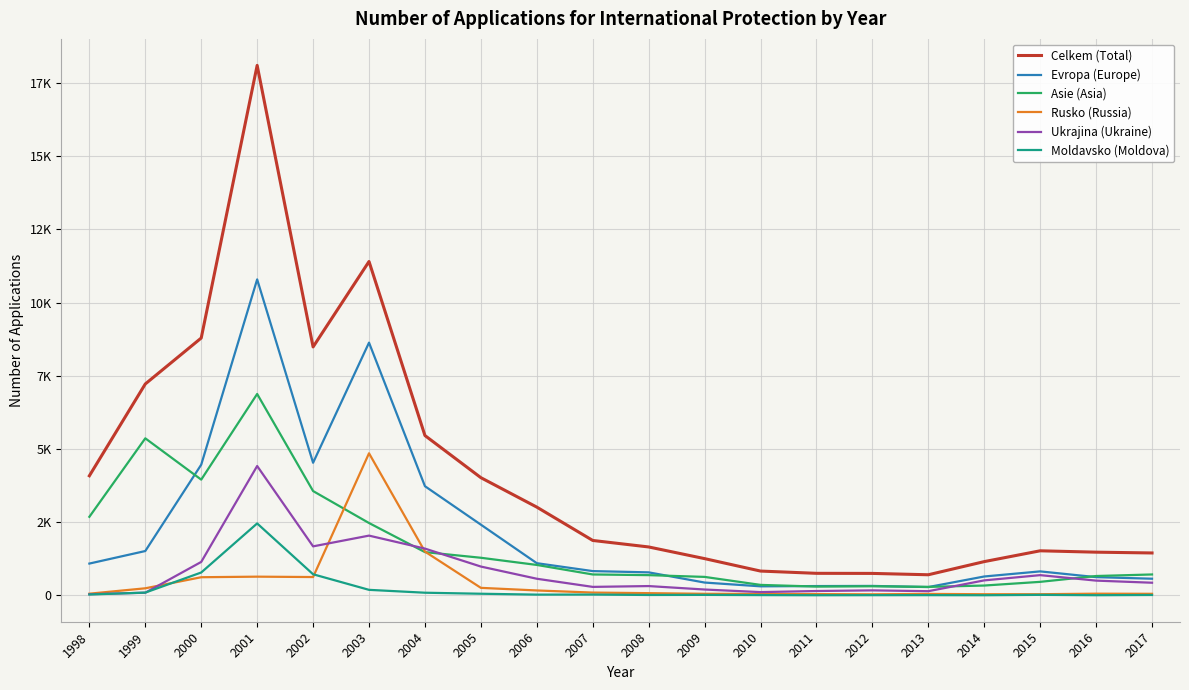

At which category is the sum across all series the highest?

2001